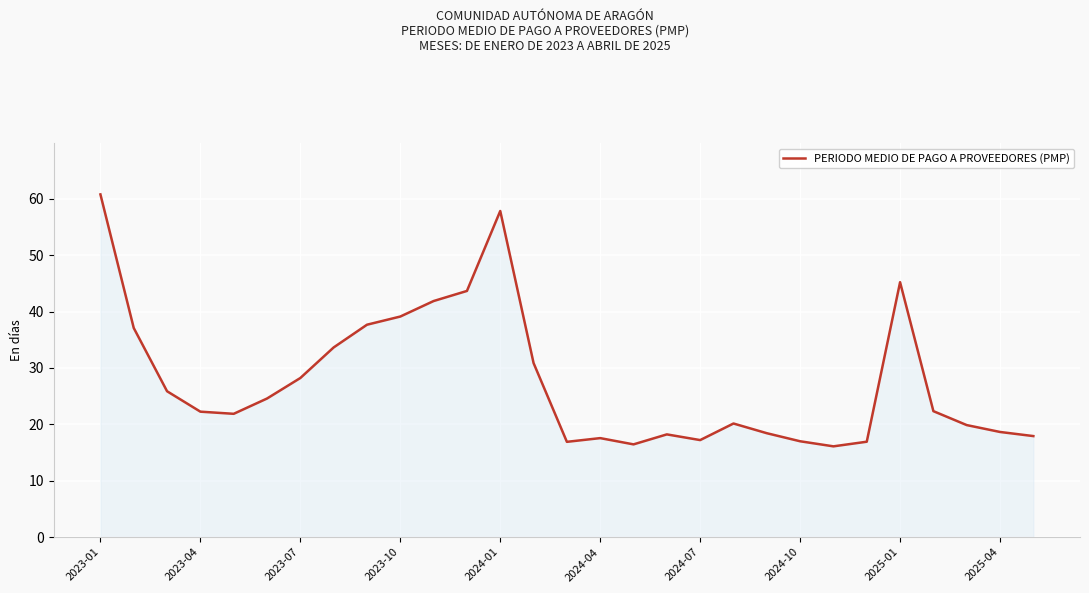

What is the difference between the maximum and minimum values?

44.7